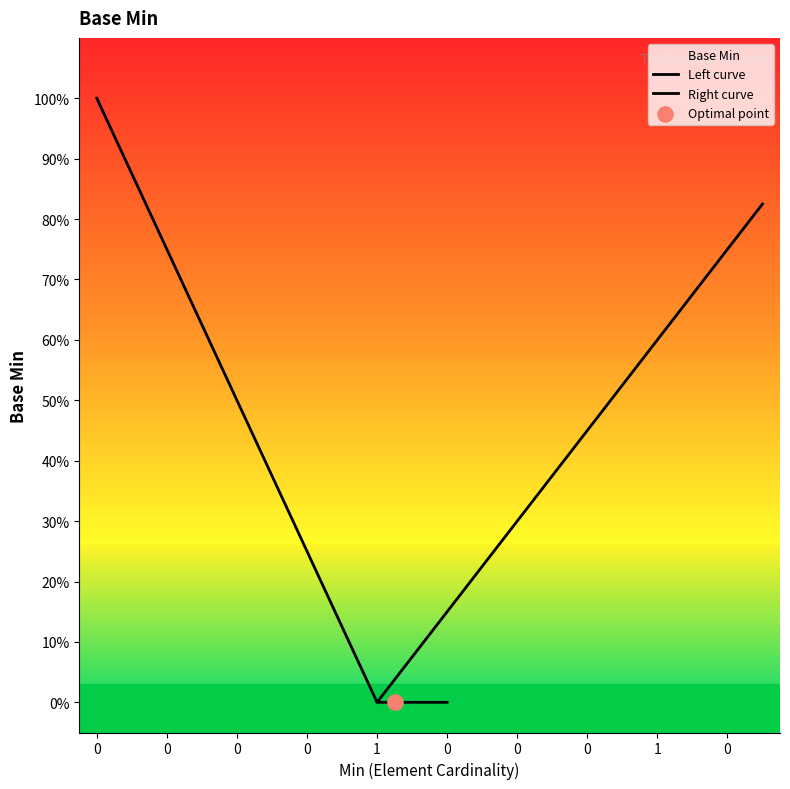

What is the change in value from 0 to 1?

+1